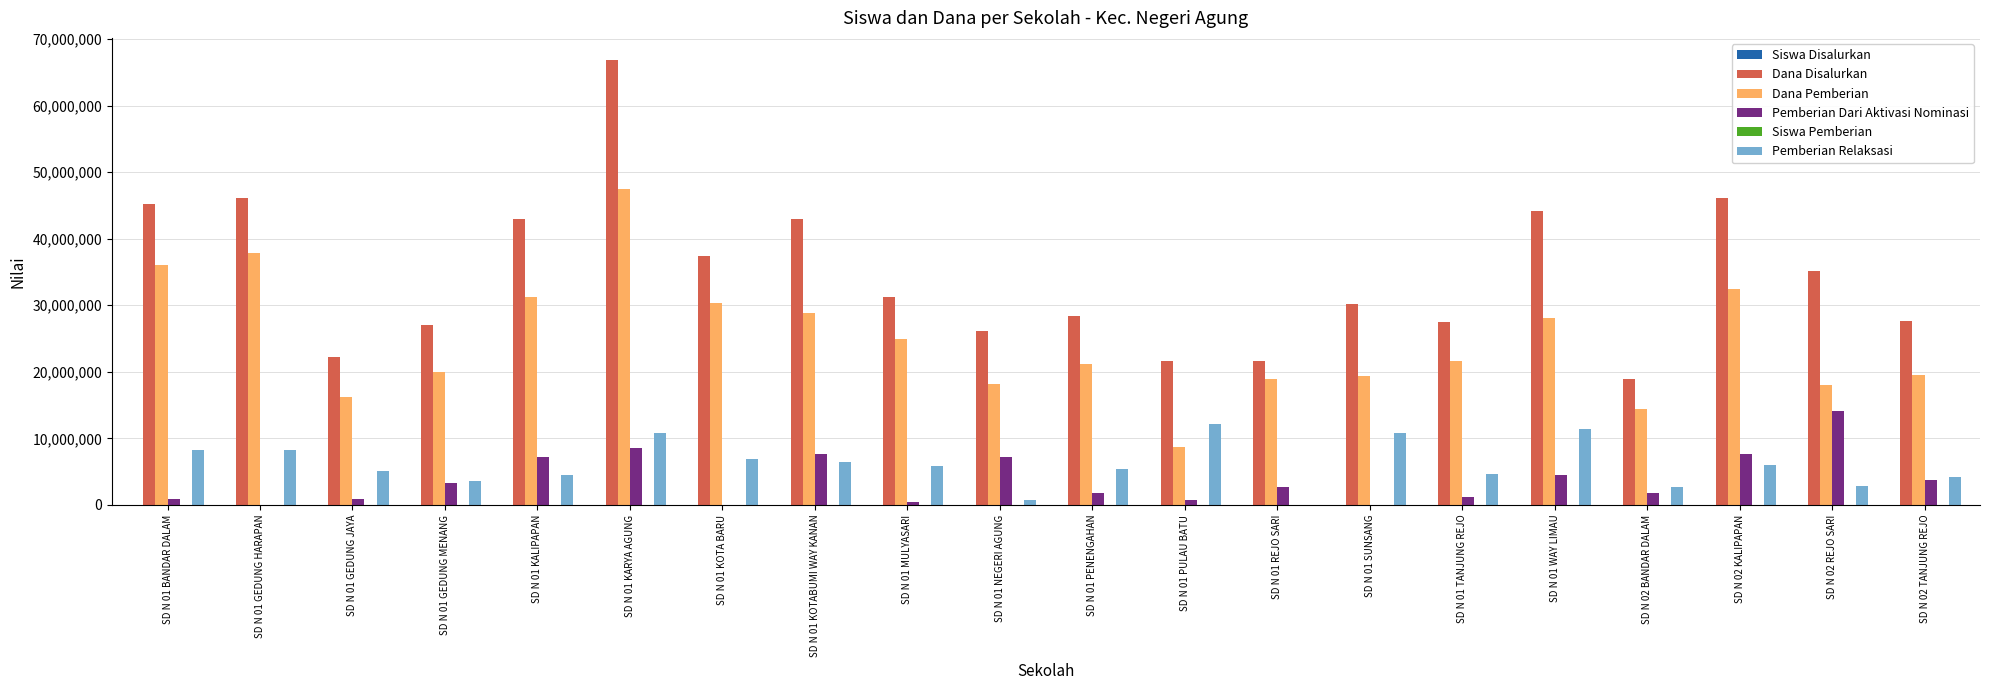

What is the sum of the Pemberian Dari Aktivasi Nominasi values at SD N 01 TANJUNG REJO and SD N 01 WAY LIMAU?

5625000